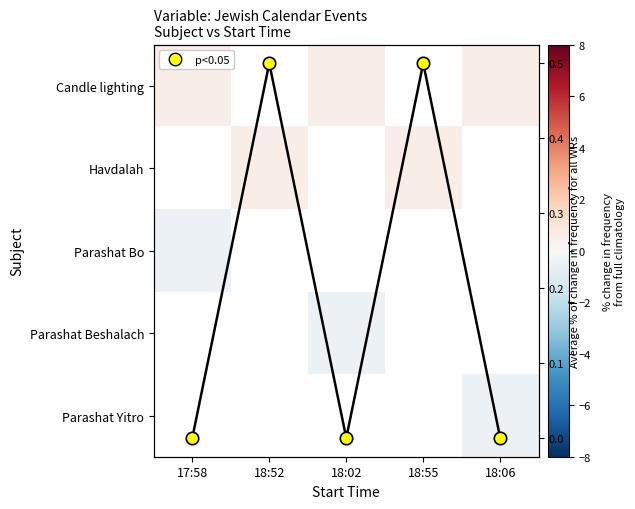

How many categories are shown in the chart?

5